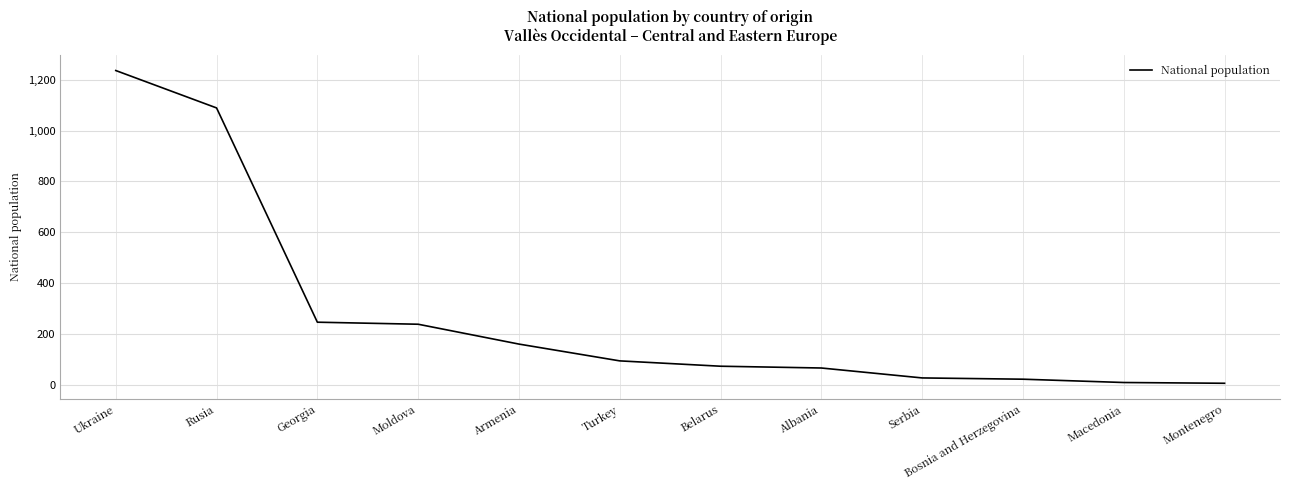

What is the difference between the maximum and minimum values?

1229